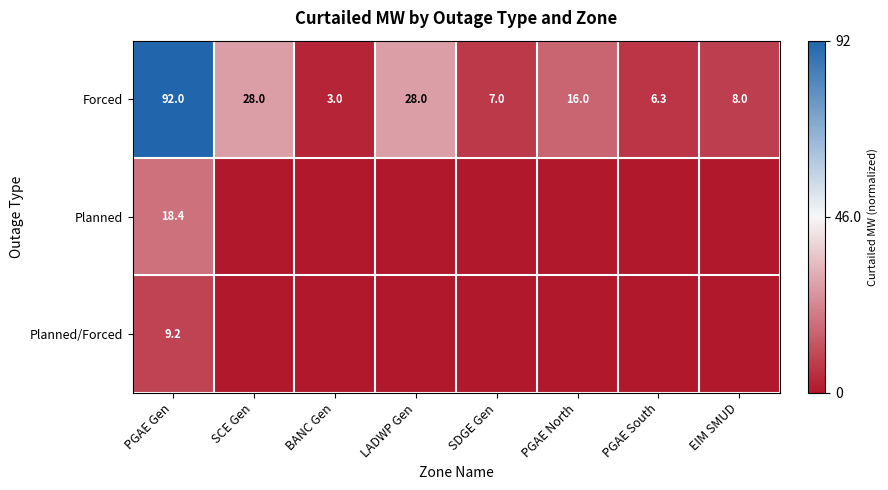

Is it true that Forced equals 40.5 at SCE Gen?

False